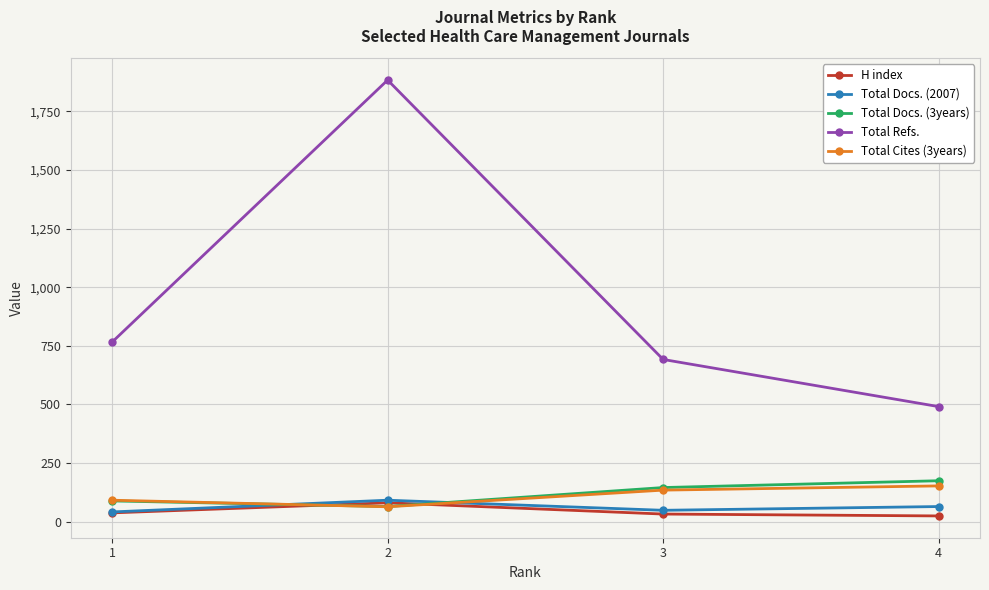

How many Total Docs. (3years) values are between 89 and 175?

3